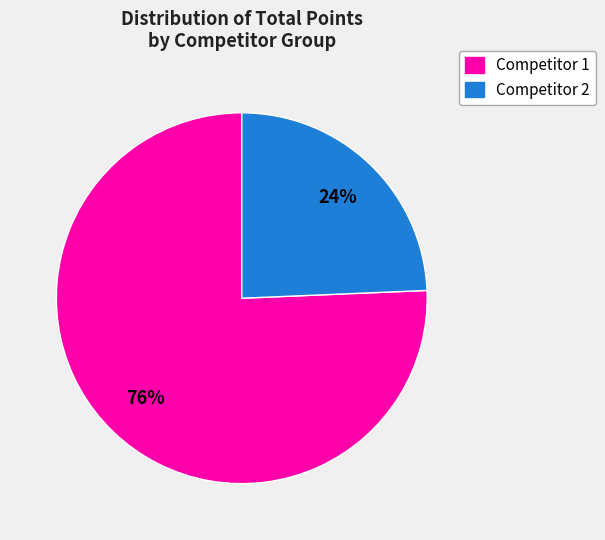

What is the majority slice?

Competitor 1